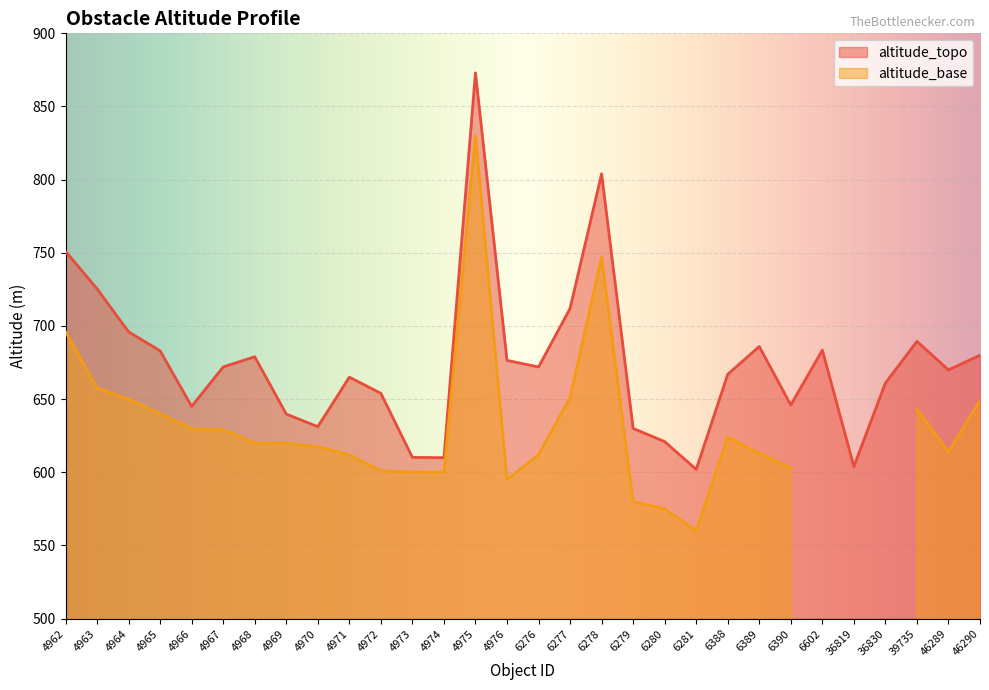

Reading left to right, transcribe all the data shown in this chart.

4962=751.0	4963=725.4	4964=696.0	4965=683.0	4966=645.1	4967=672.0	4968=679.0	4969=639.8	4970=631.2	4971=665.0	4972=654.0	4973=610.2	4974=610.0	4975=873.0	4976=676.5	6276=672.0	6277=712.0	6278=804.0	6279=630.0	6280=621.0	6281=602.0	6388=667.0	6389=686.0	6390=646.0	6602=683.5	36819=604.0	36830=661.0	39735=689.5	46289=670.0	46290=680.0